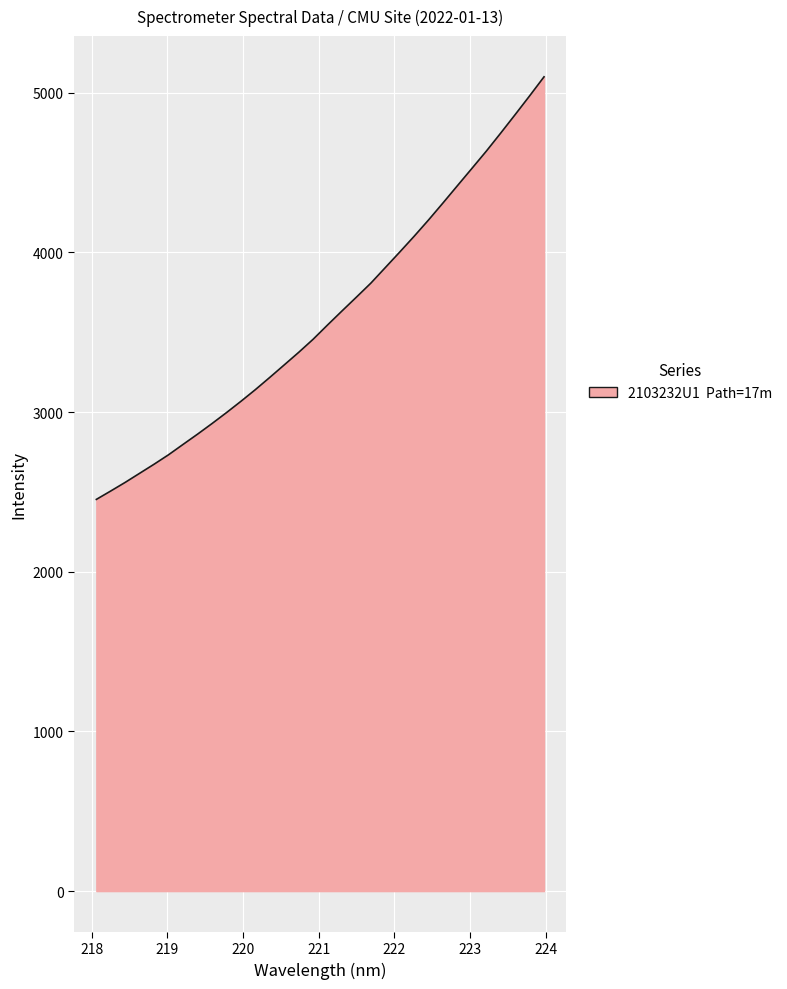

What is the maximum value shown in the chart?

5099.7